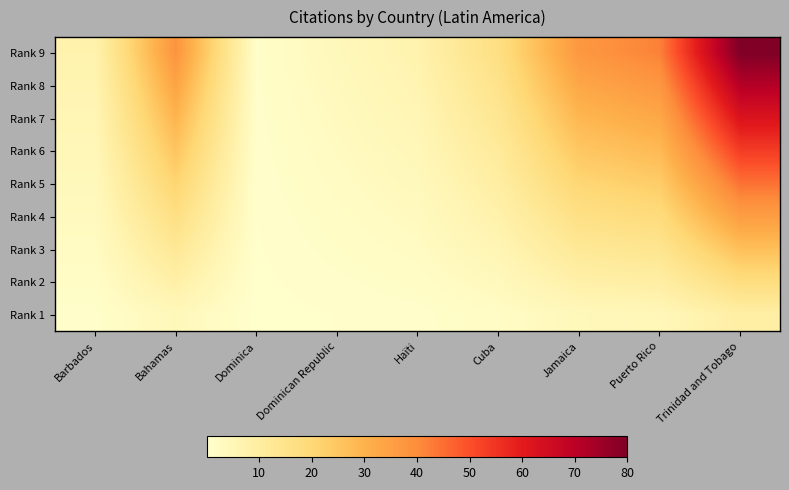

How many data points does each series have?

9